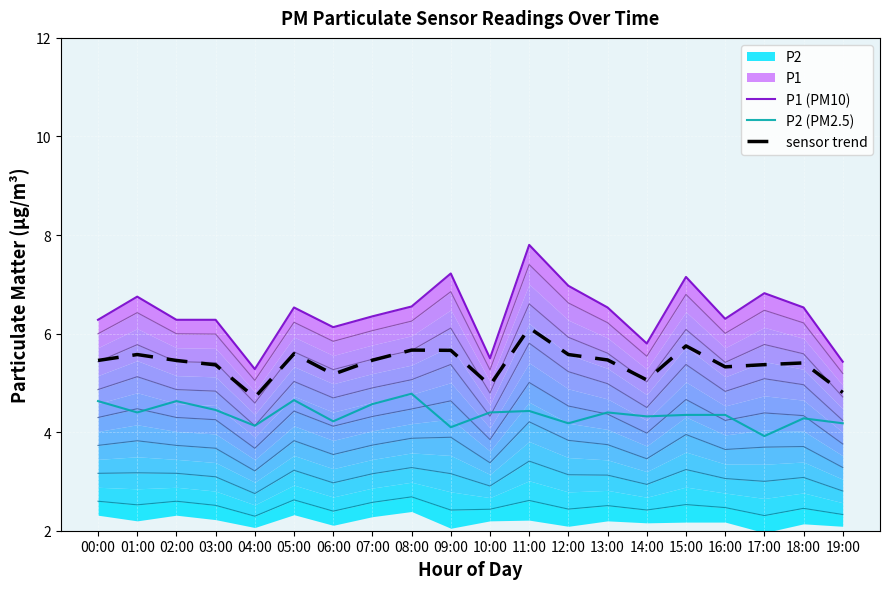

True or false: P2 (PM2.5) has a value of 6.1 at 13:00.

False